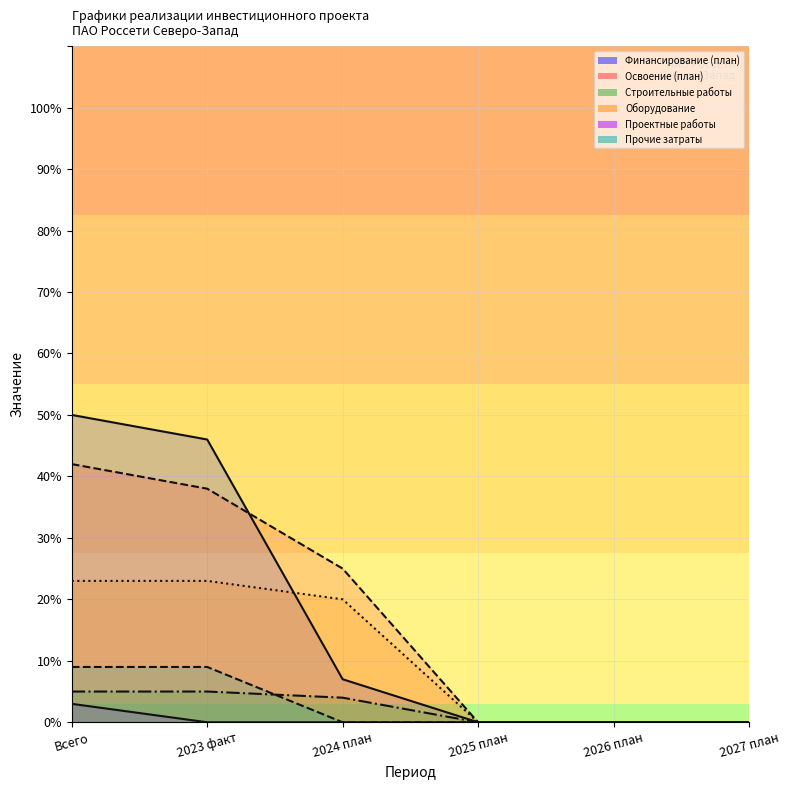

Which series has the largest range (max minus min)?

Финансирование (план)